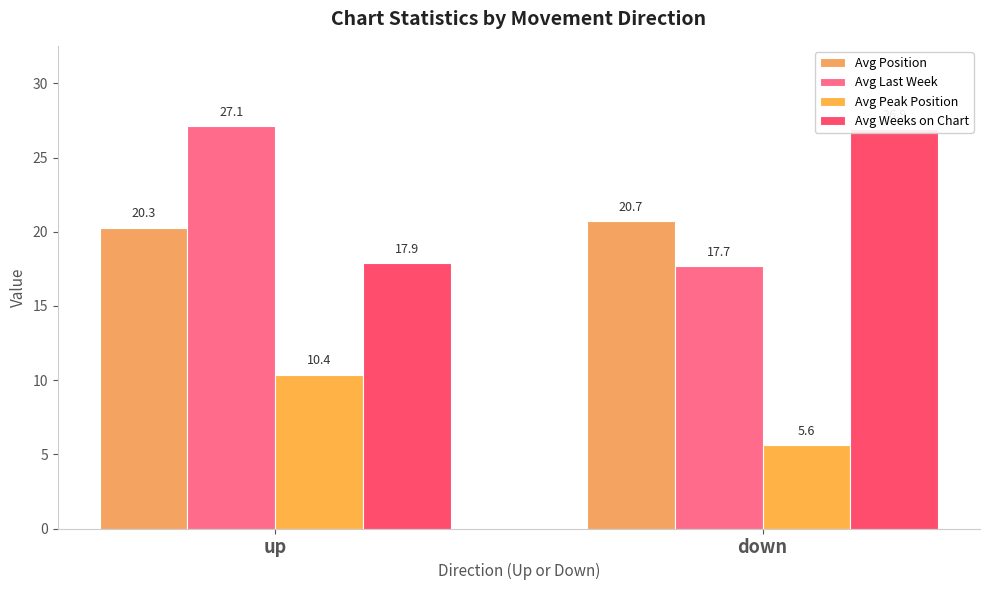

What is the sum of all Avg Peak Position values?

16.0